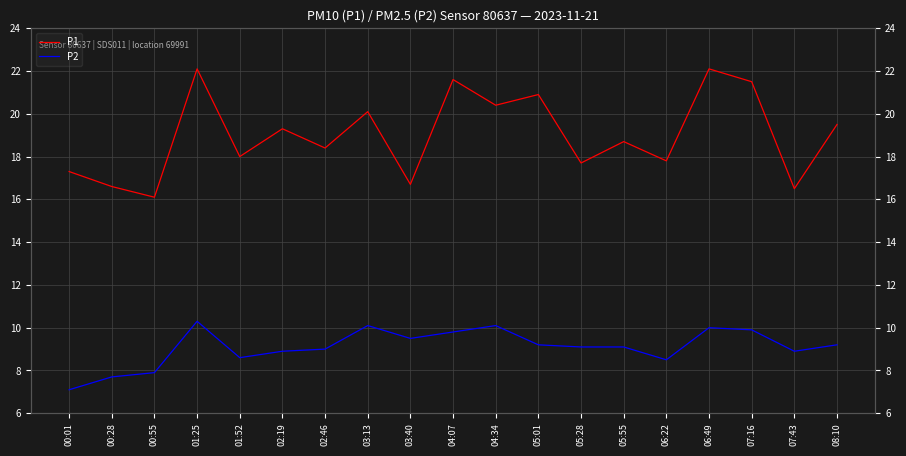

What is the label of the 14th point from the left?

05:55